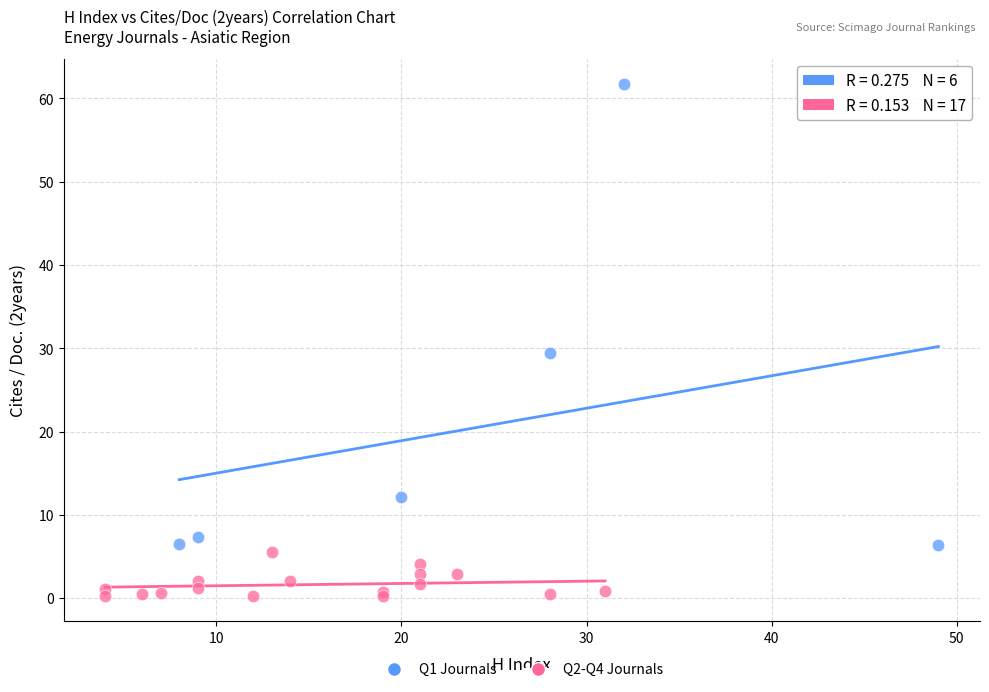

Which series contains the highest Y value?

Q1 Journals